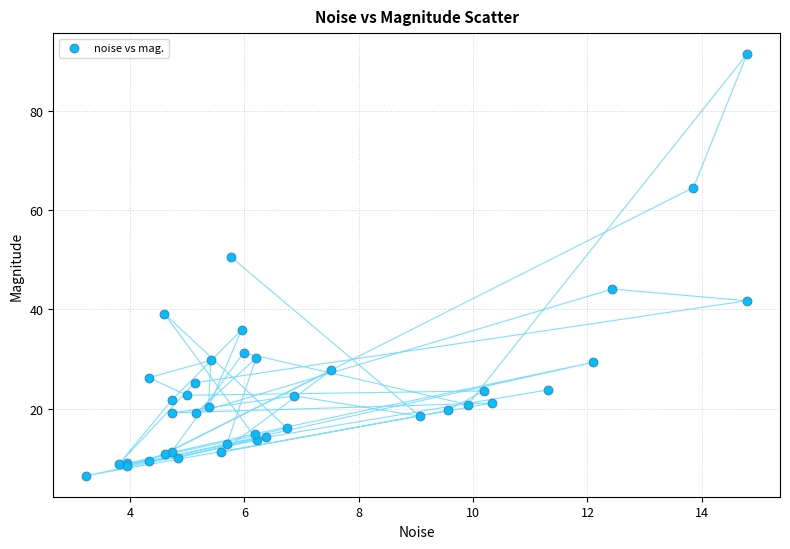

What Y value in the scatter plot is closest to 48?

50.6